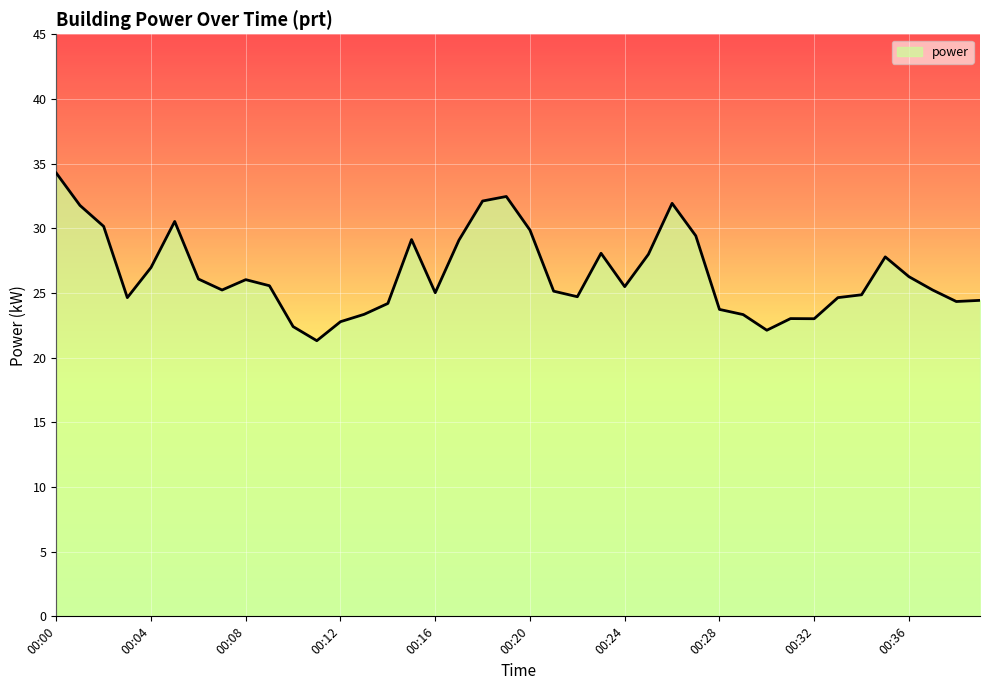

What is the difference between the maximum and minimum values?

13.0